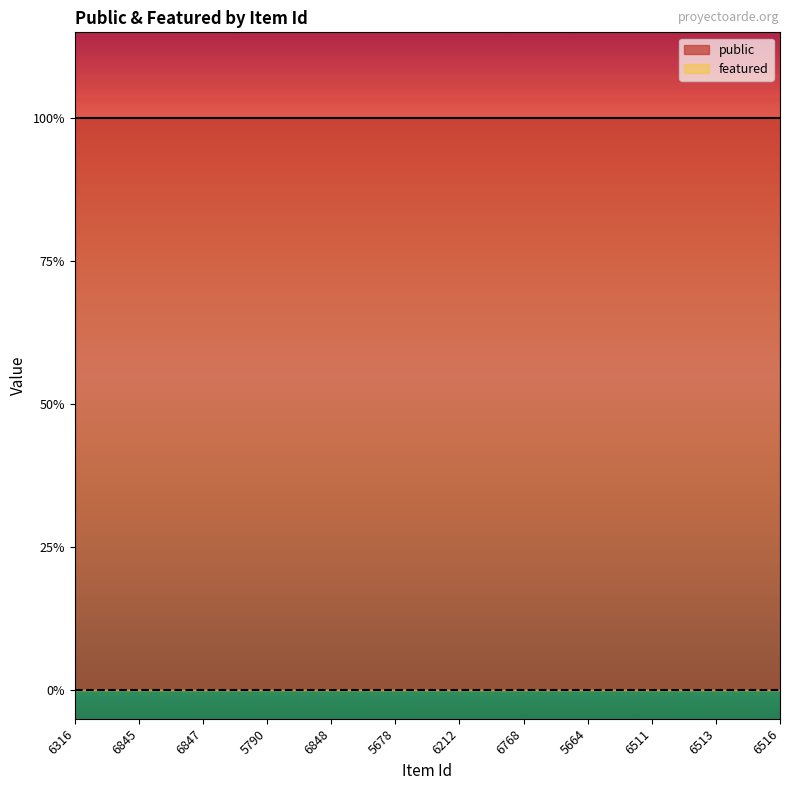

Is this an area chart (filled region under the line)?

No